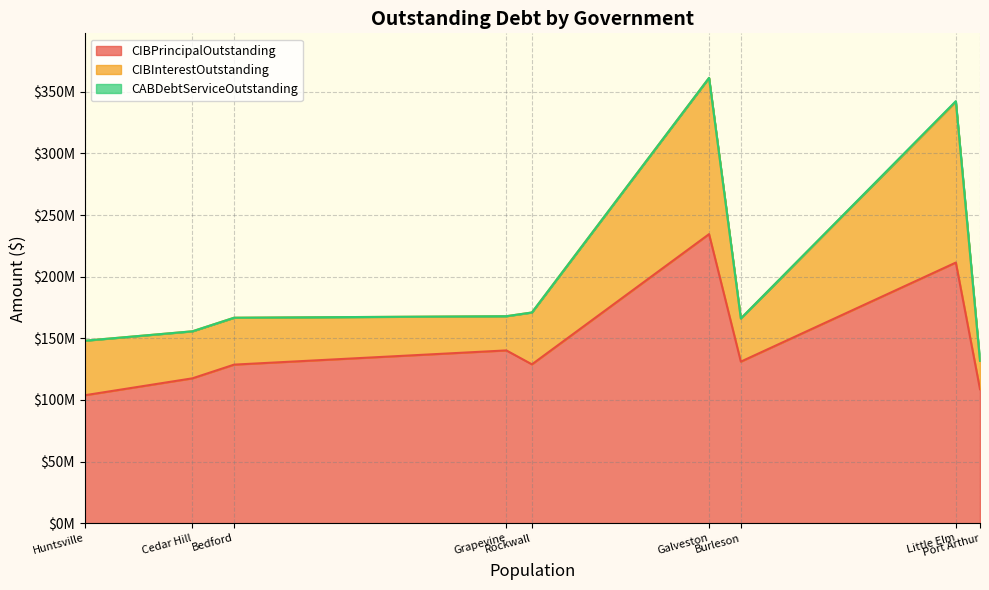

What is the difference between the highest and lowest values at Rockwall?

128890000.0